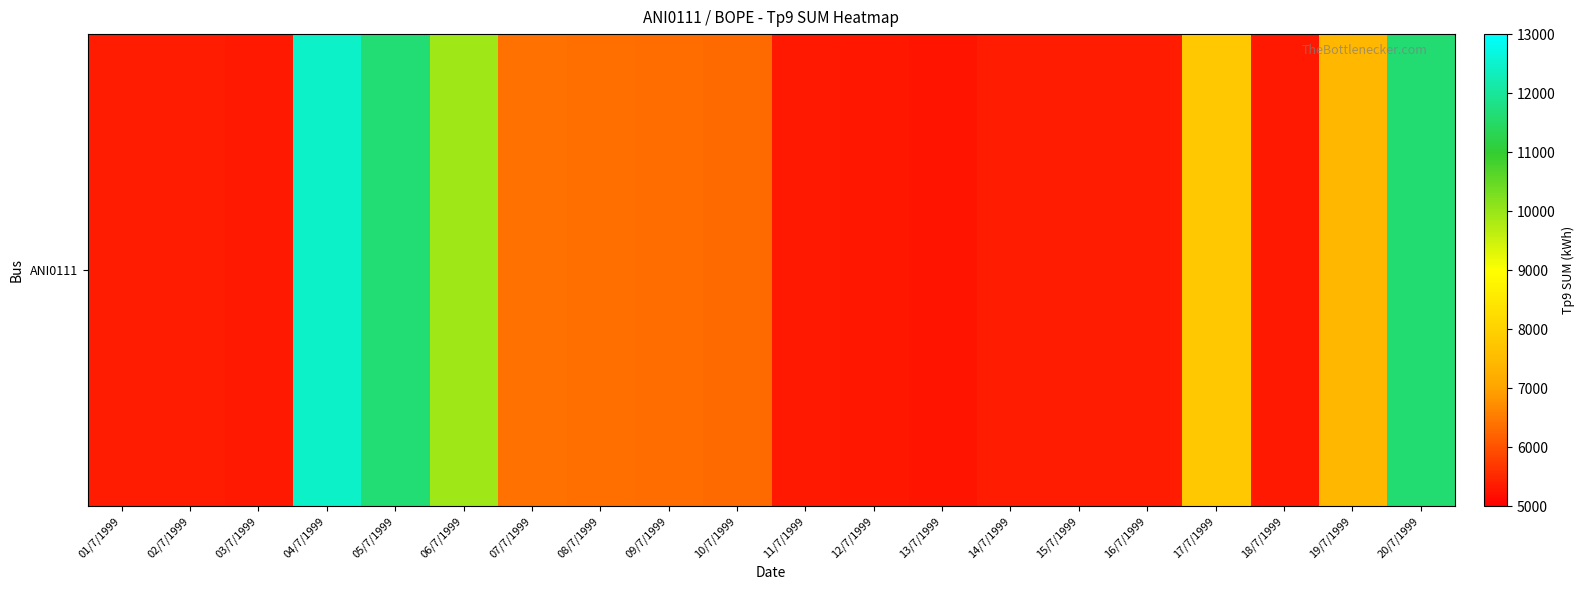

Which has a higher value, 16/7/1999 or 12/7/1999?

16/7/1999